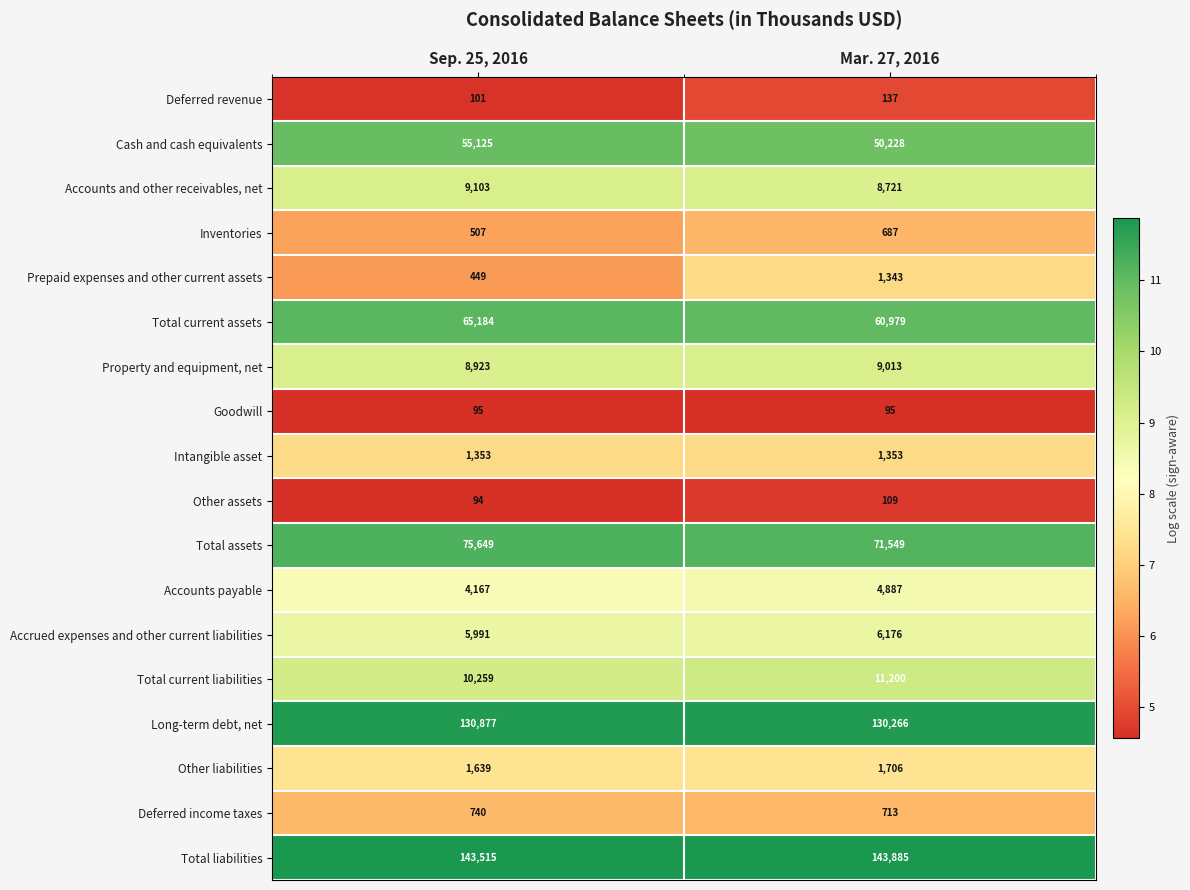

Rank the series by their maximum value, from lowest to highest.

Goodwill, Other assets, Deferred revenue, Inventories, Deferred income taxes, Prepaid expenses and other current assets, Intangible asset, Other liabilities, Accounts payable, Accrued expenses and other current liabilities, Property and equipment, net, Accounts and other receivables, net, Total current liabilities, Cash and cash equivalents, Total current assets, Total assets, Long-term debt, net, Total liabilities